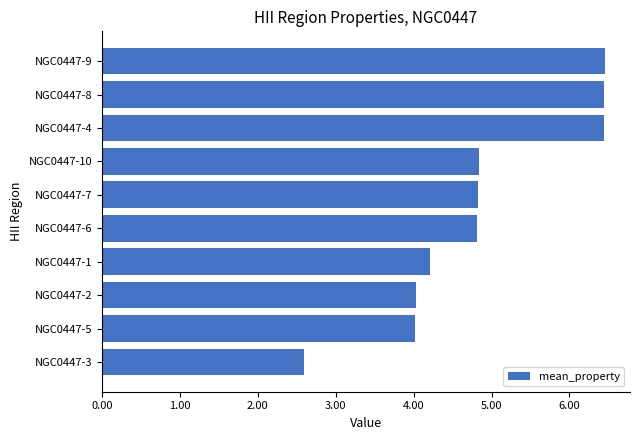

True or false: the data shows 6.4 at NGC0447-8.

True